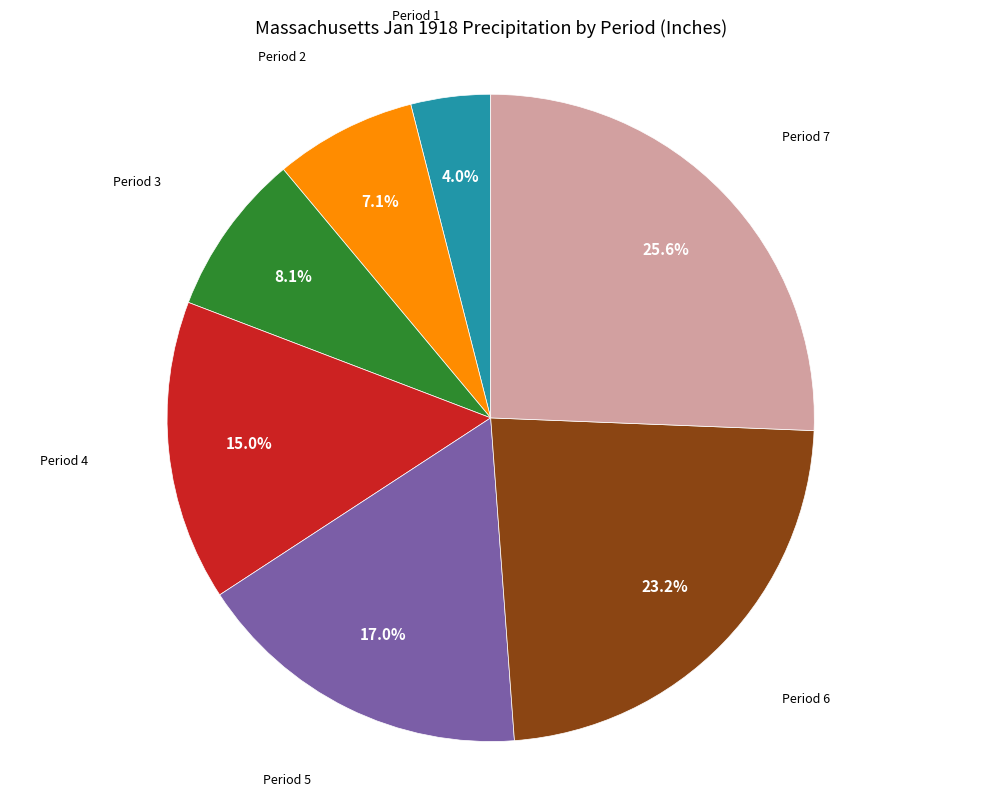

Is there a majority slice in this chart?

No